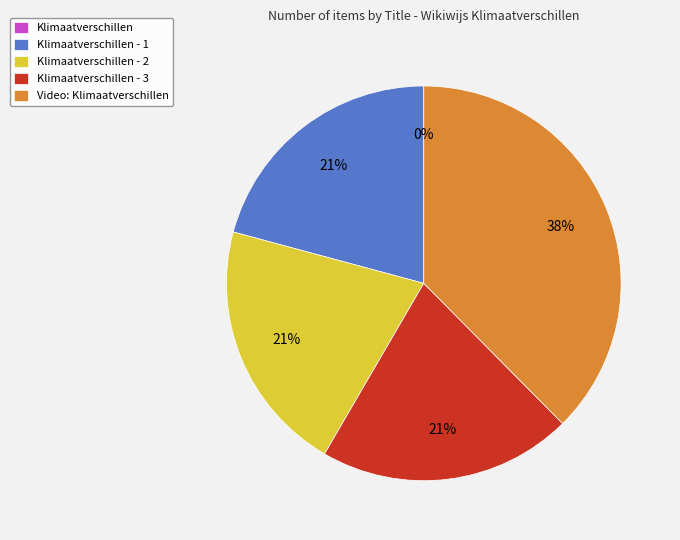

To the nearest percent, what is the average slice percentage?

20%